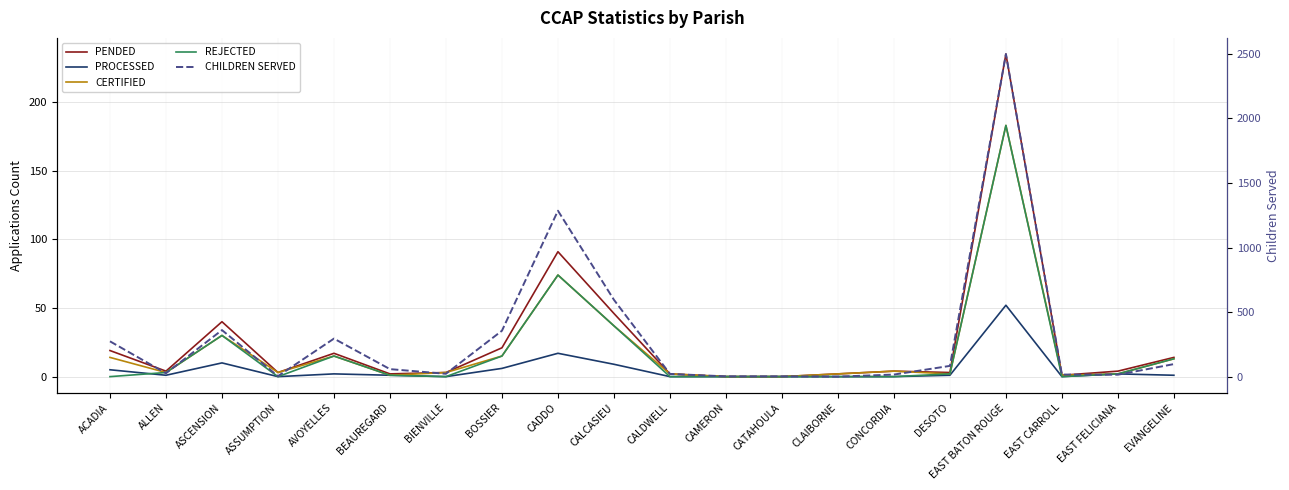

The CHILDREN SERVED series shows 1011 at CALCASIEU. True or false?

False